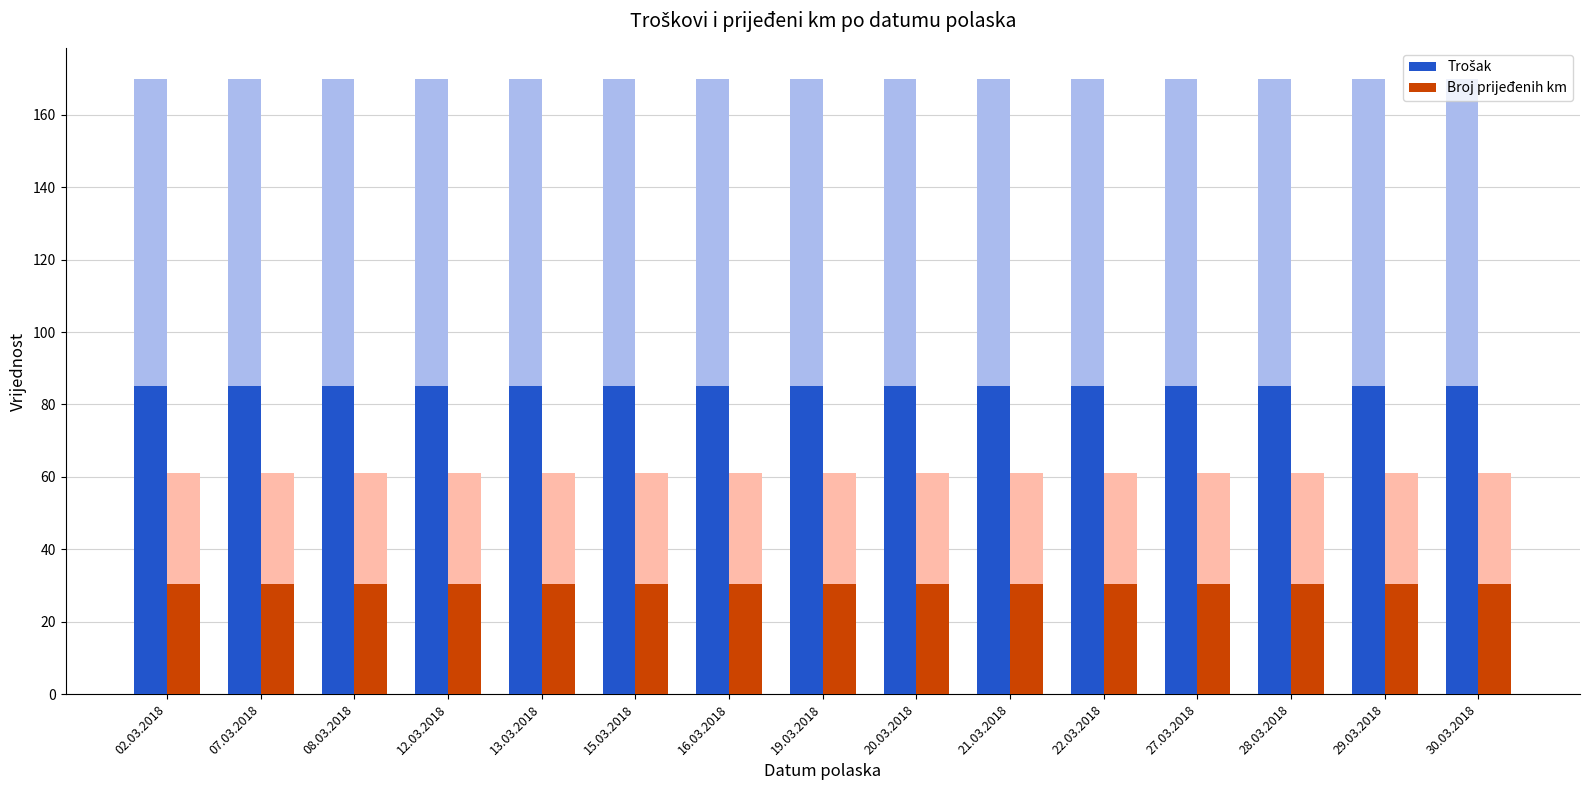

What is the total value across all series at 19.03.2018?

346.5